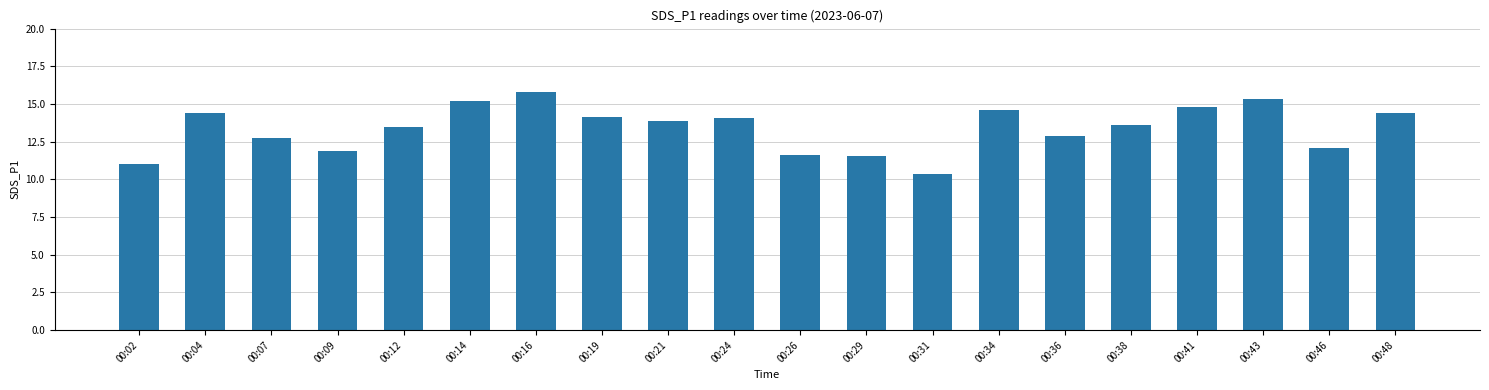

What is the ratio of the value at 00:02 to the value at 00:38?

0.8